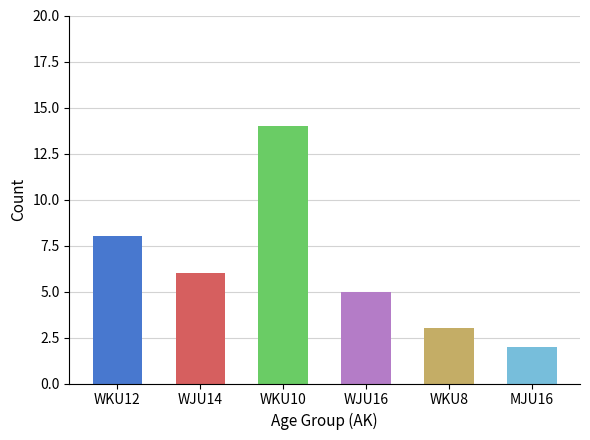

True or false: the data shows 14 at WKU10.

True